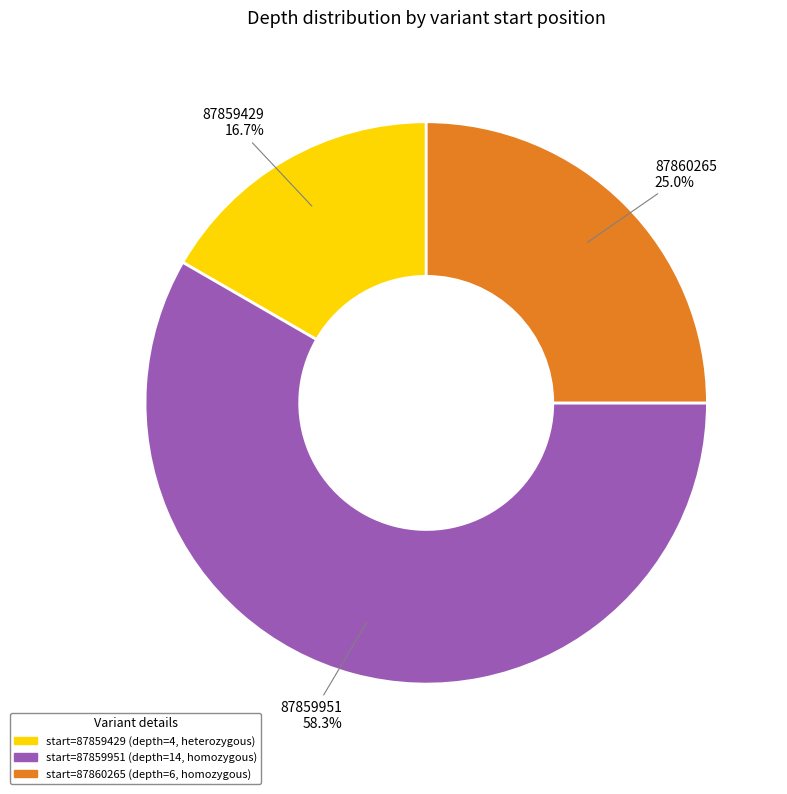

Does any single category account for the majority?

Yes